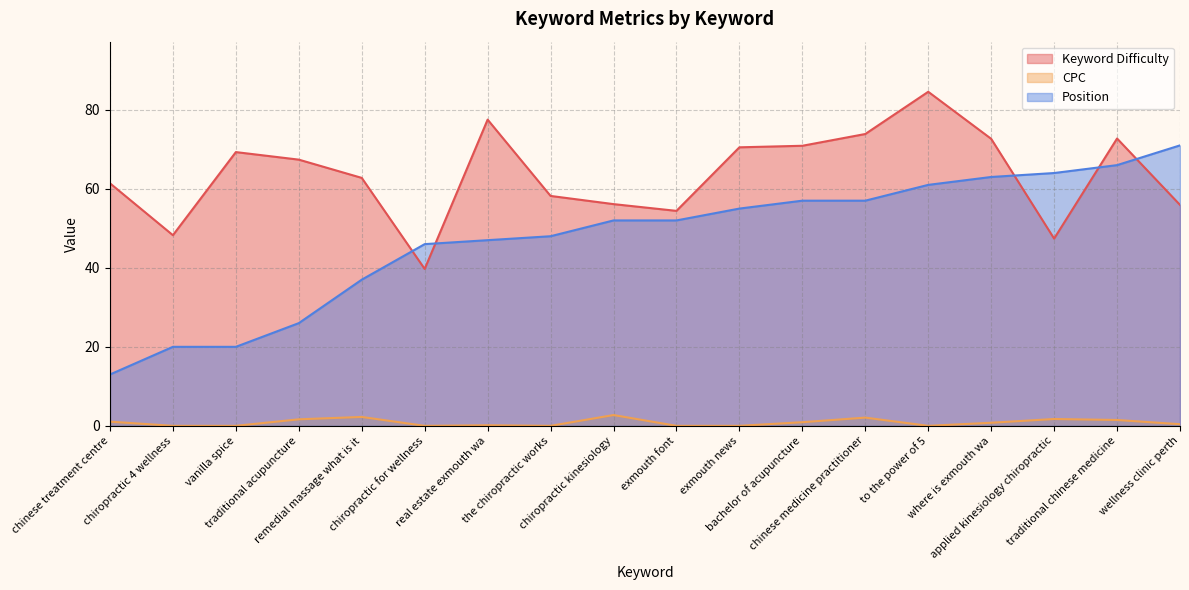

At which category does CPC reach its first local peak?

remedial massage what is it